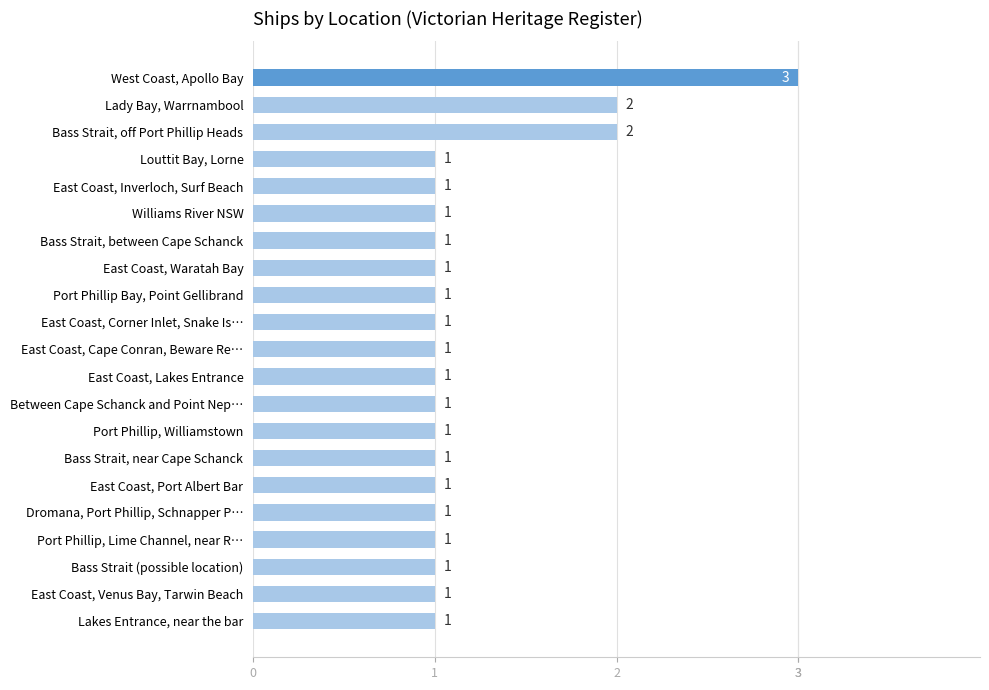

What is the maximum value shown in the chart?

3